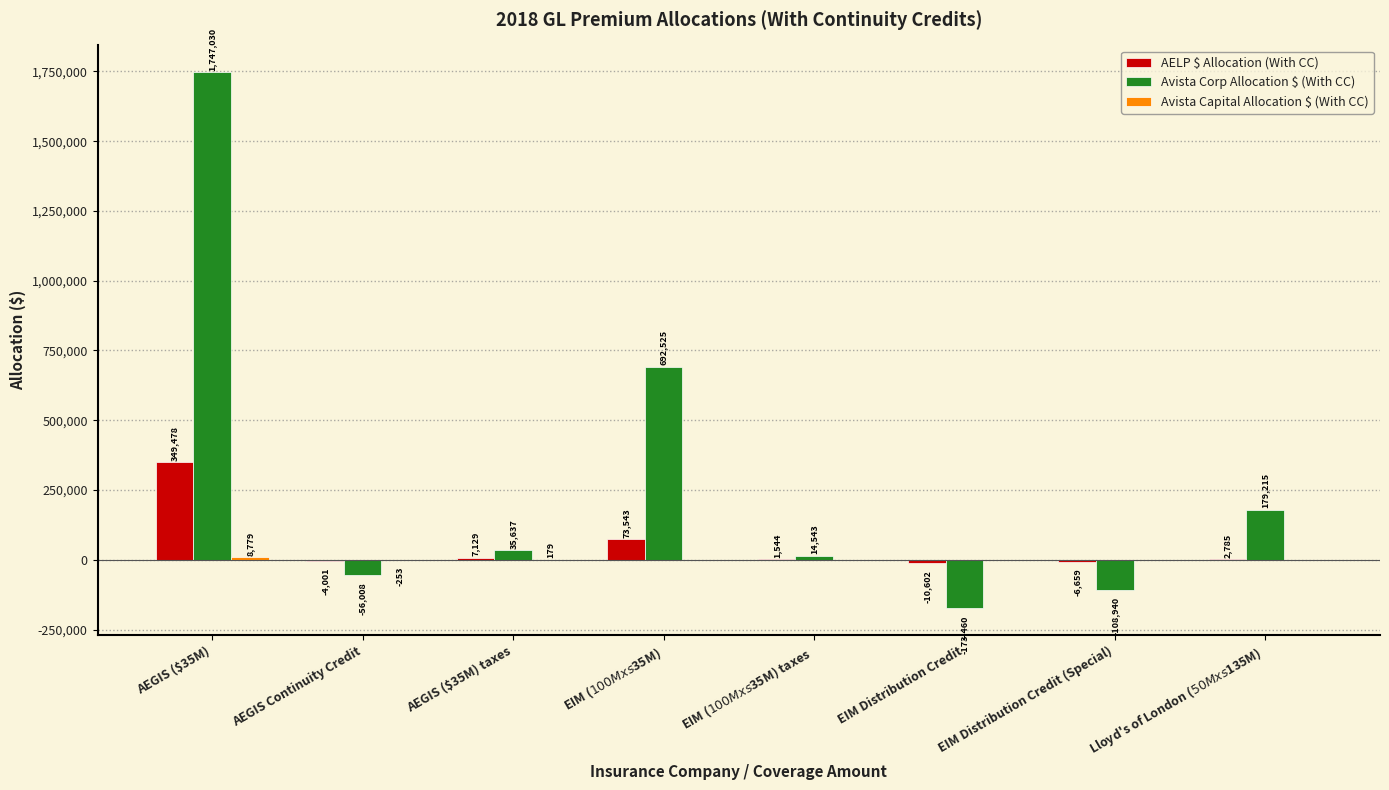

What is the maximum value for AELP $ Allocation (With CC)?

349477.6